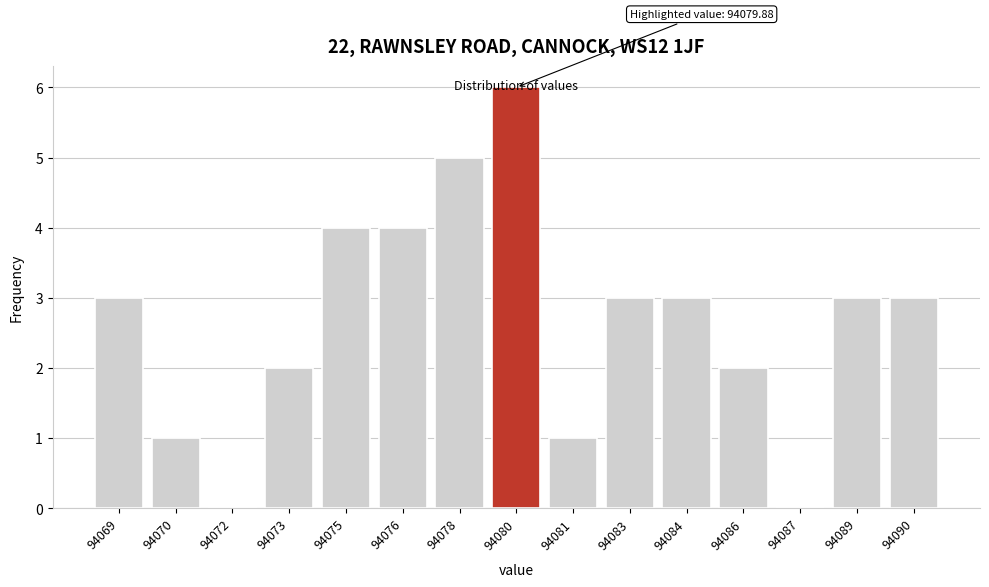

What value does the data have at 94089?

3